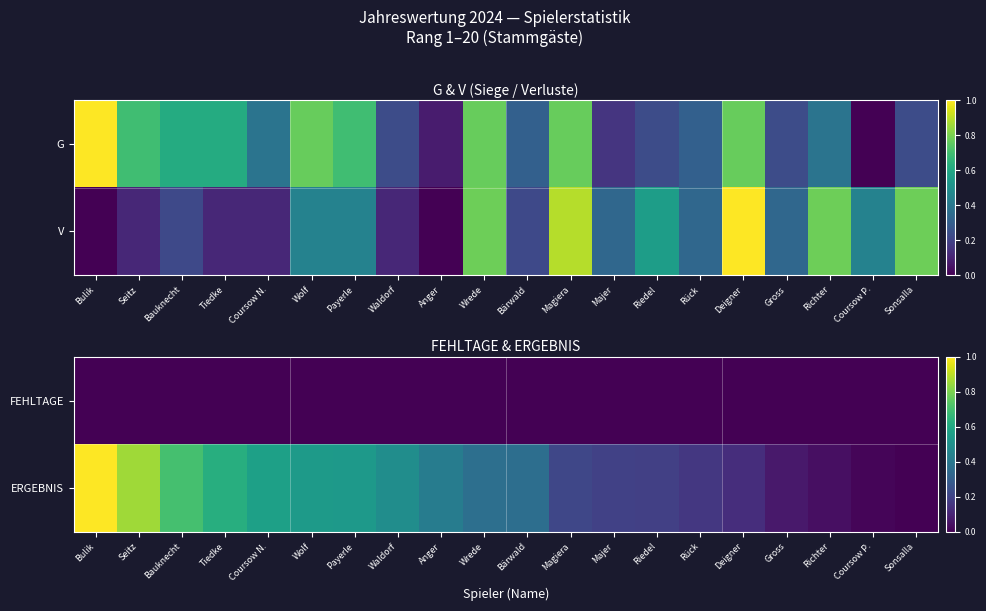

How many data points in ERGEBNIS are above 0?

19